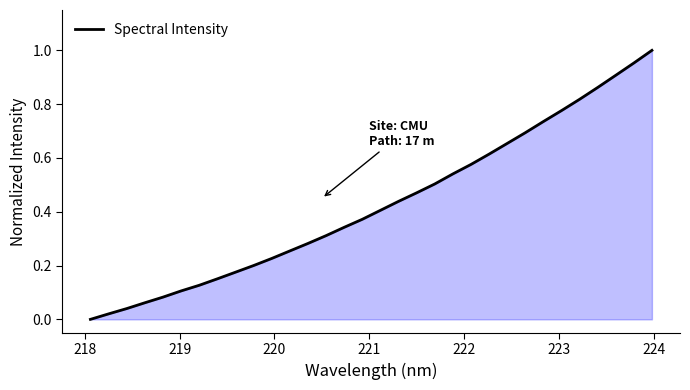

What is the label of the 7th point from the left?

223